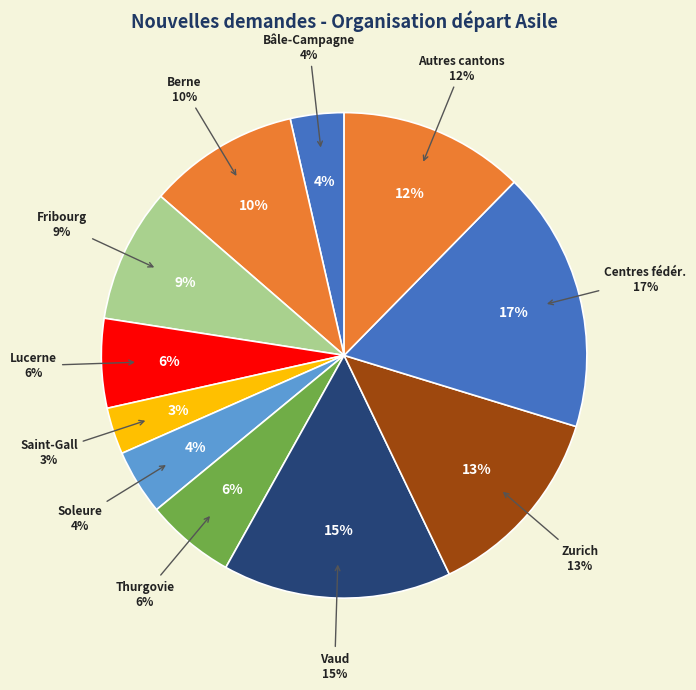

How much of the chart is everything except Valais?

98.6%